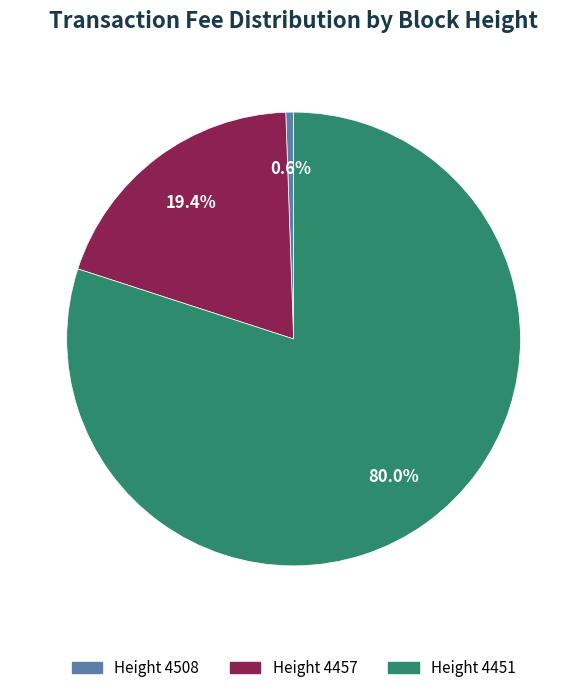

How many segments does this pie chart have?

3